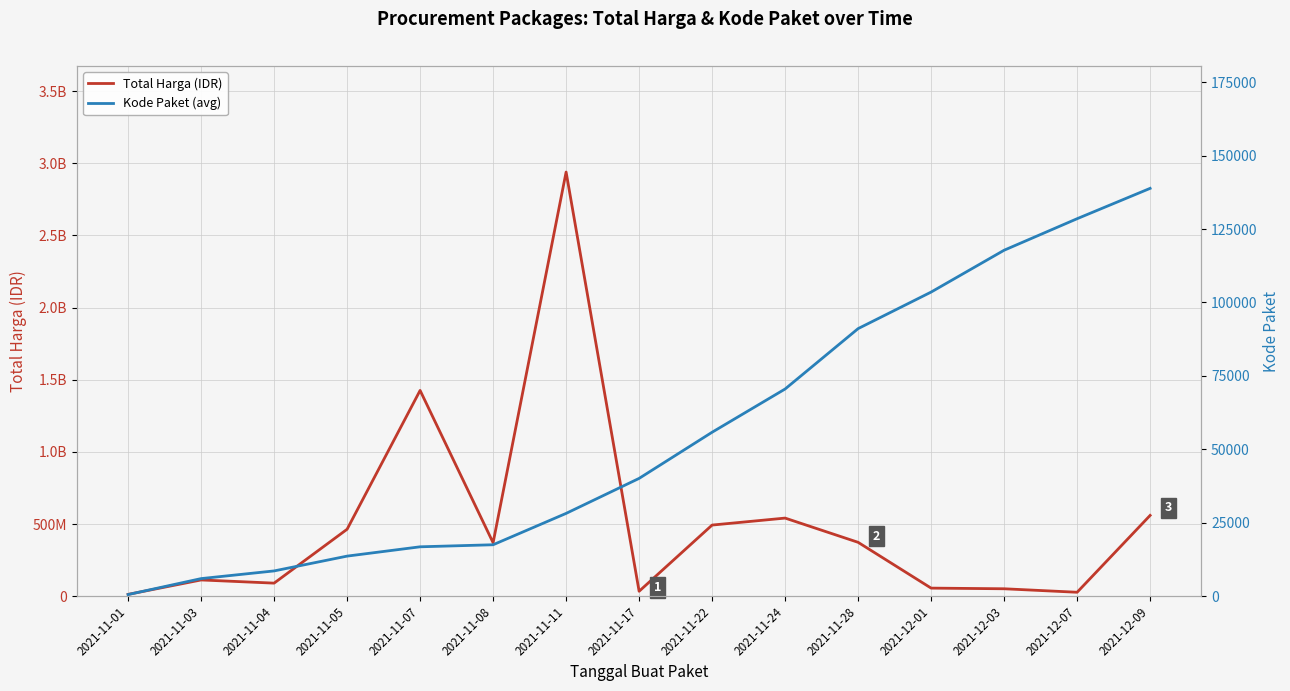

What are all the series names shown in the legend?

Total Harga (IDR), Kode Paket (avg)